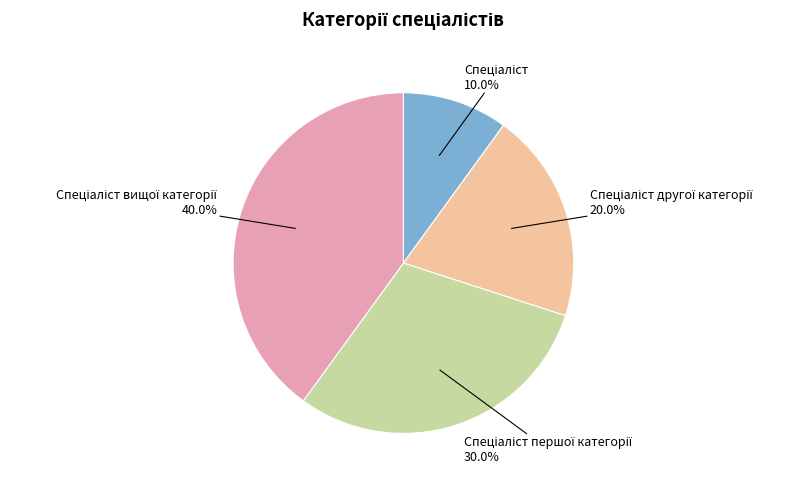

Is there any slice that represents more than half of the pie?

No